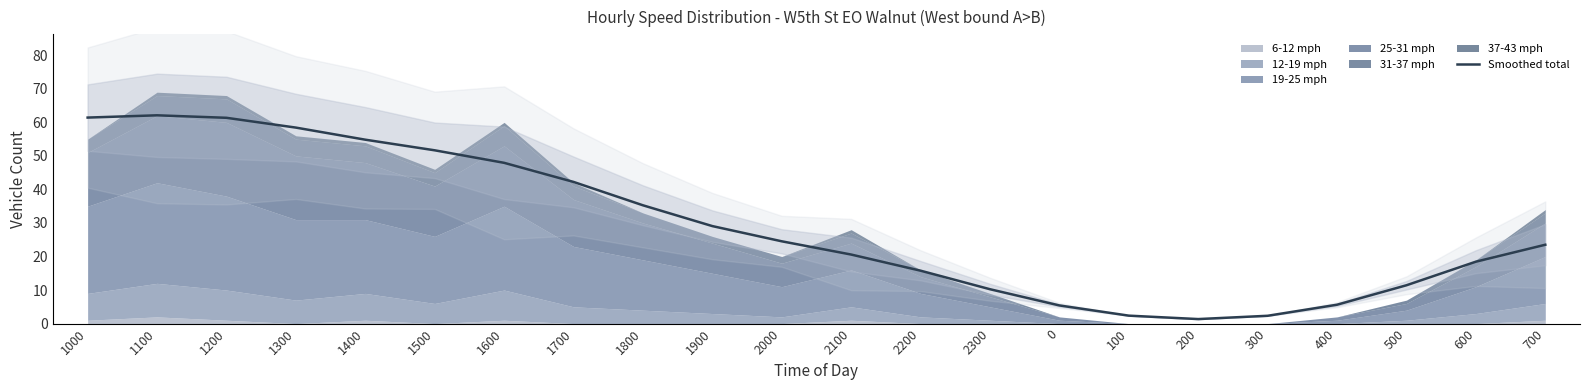

What is the difference between the values at 1500 and 700?

28.2